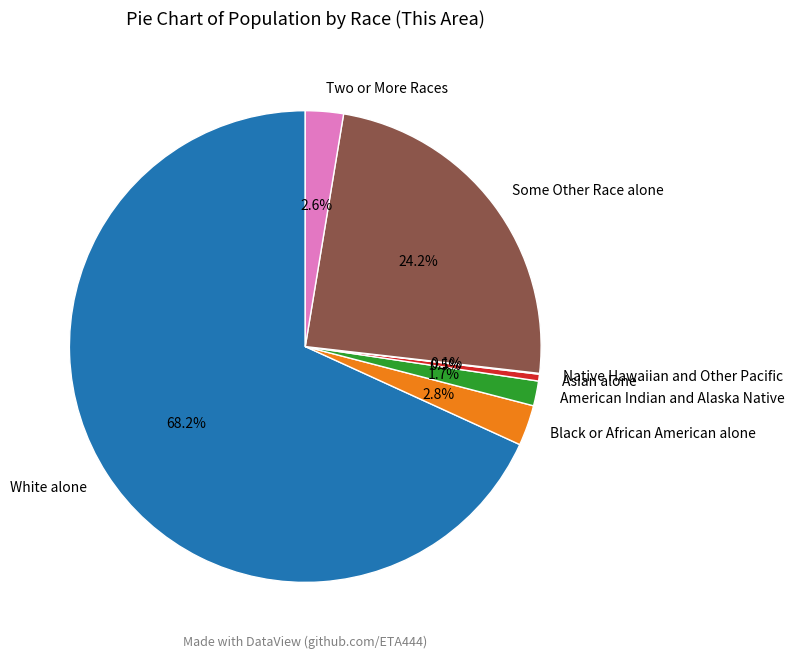

Combined, what portion of the pie is American Indian and Alaska Native and Two or More Races?

4.3%